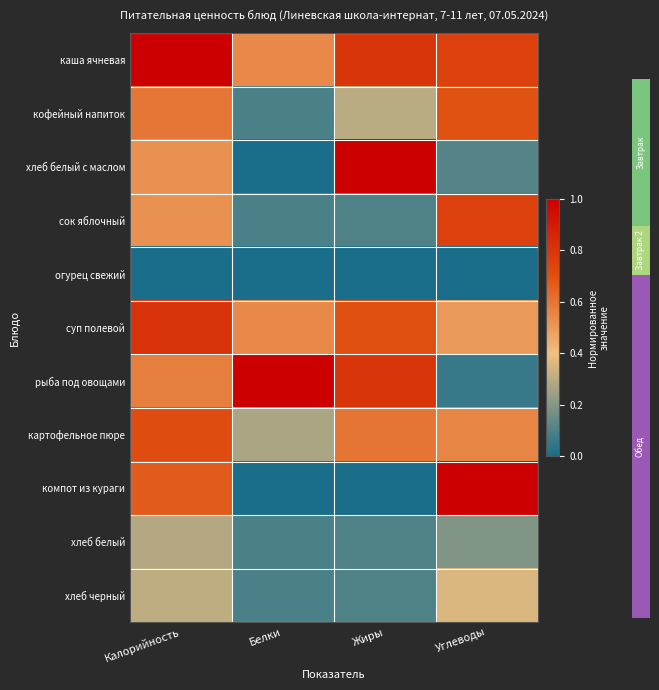

Which series has the widest spread of values?

хлеб белый с маслом